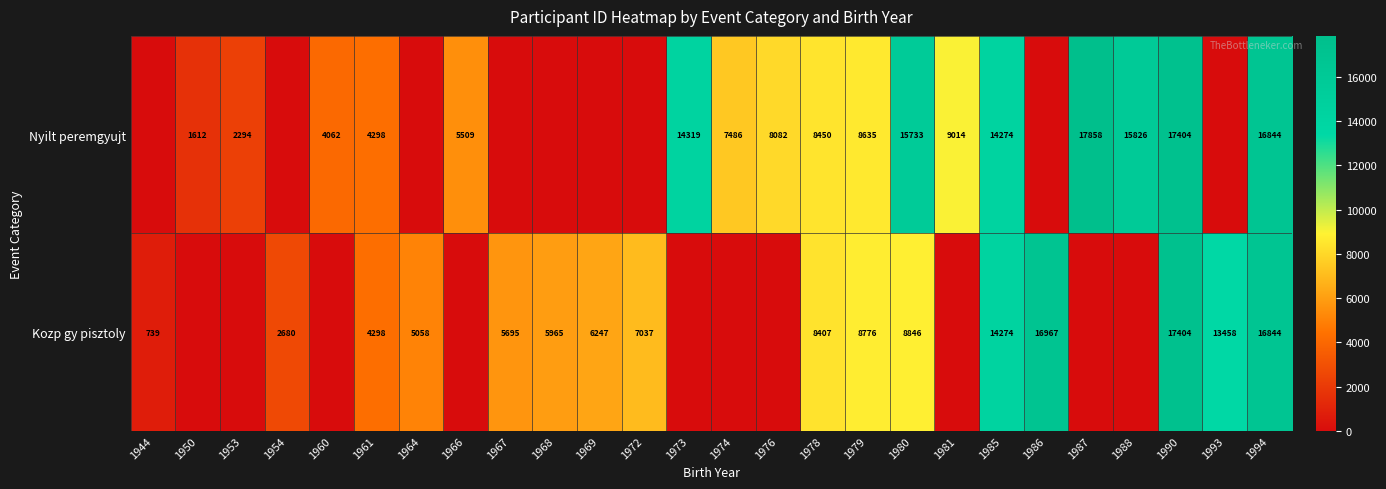

Is it true that Nyilt peremgyujt equals 14319 at 1973?

True